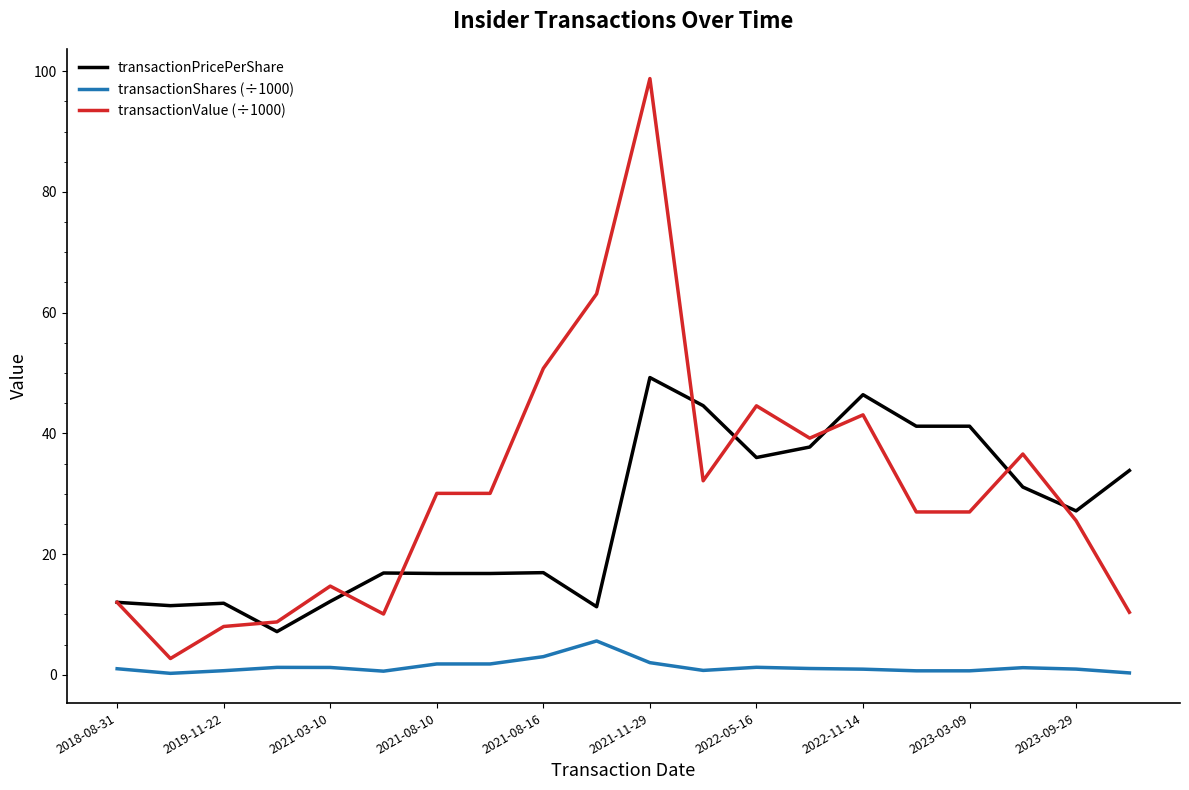

List the series in order of their overall mean, lowest first.

transactionShares (÷1000), transactionPricePerShare, transactionValue (÷1000)